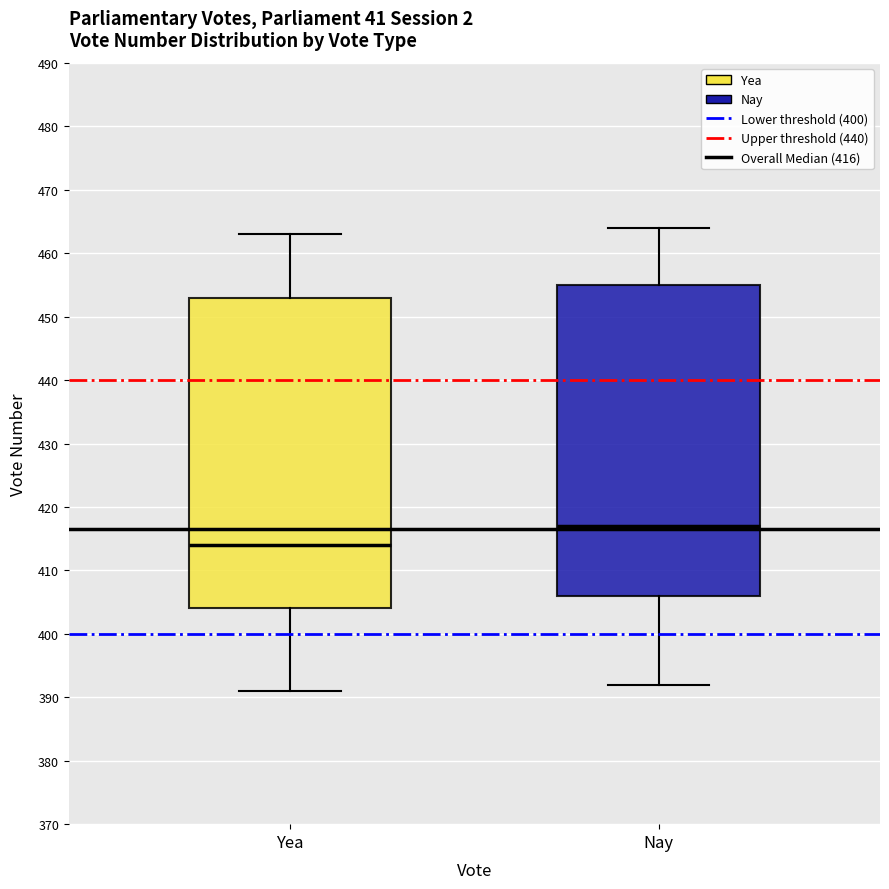

Reading left to right, read every box against the y-axis: the position of its median line, the range the box covers, and the ends of its whiskers. The values are not printed on the chart, so give them approximately, as read against the axis.

Yea: median 414, box 404 to 453, whiskers 391 to 463
Nay: median 417, box 406 to 455, whiskers 392 to 464